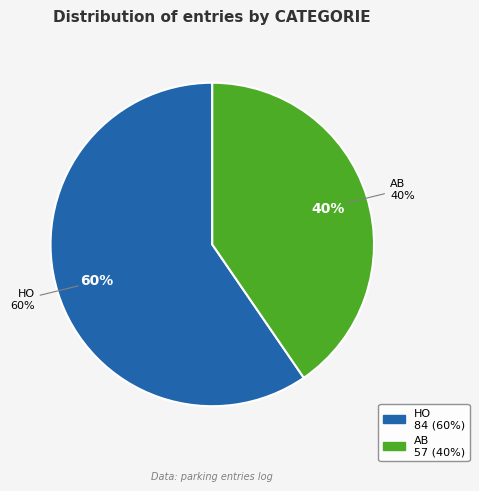

Rank the categories by value from highest to lowest.

HO, AB